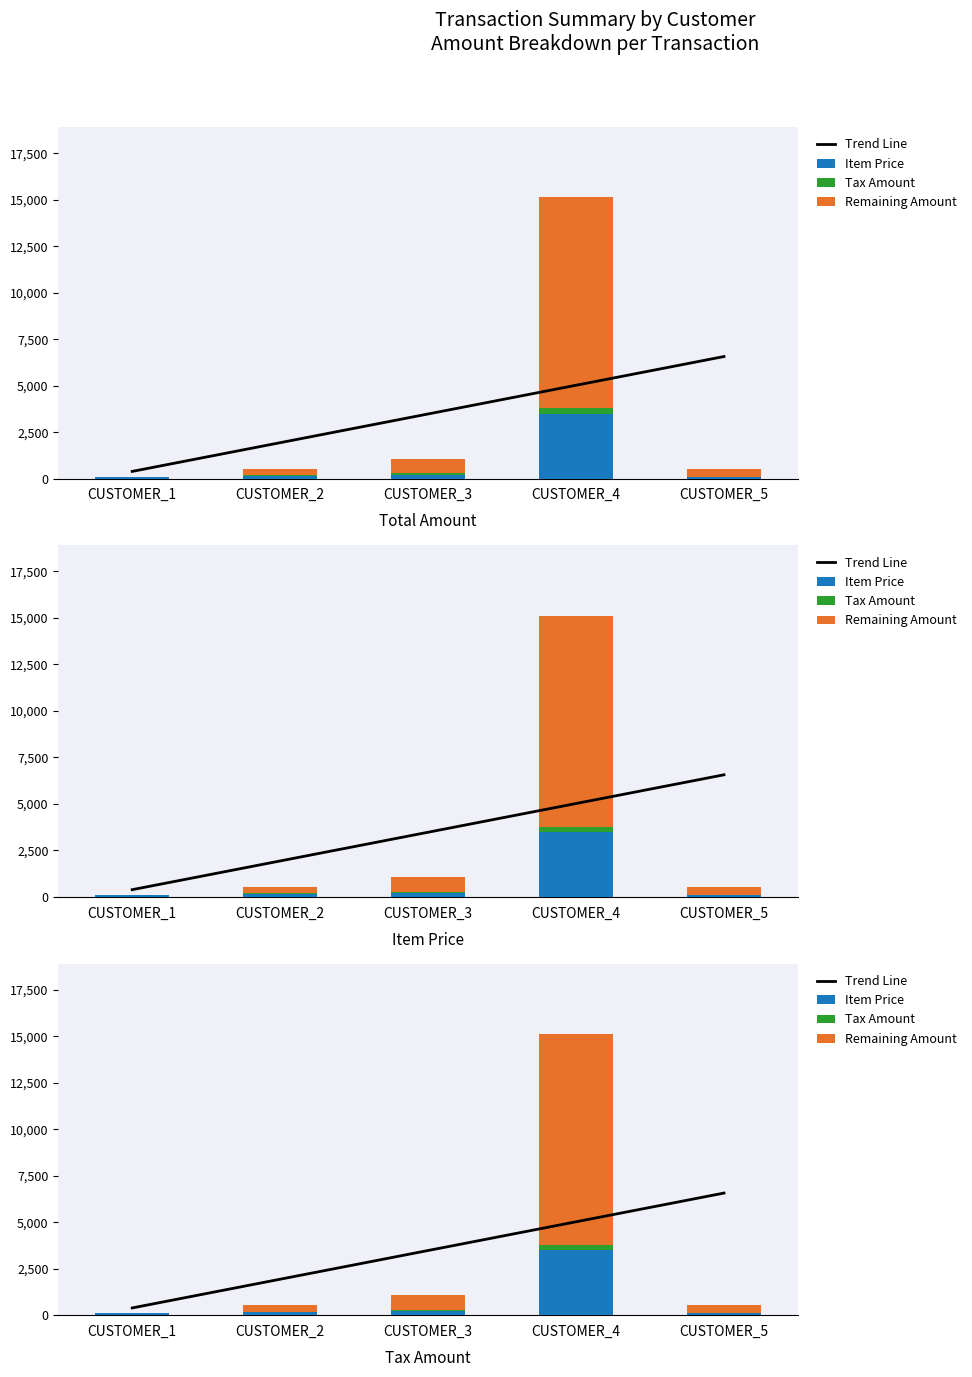

The value of Trend Line at CUSTOMER_1 is 211.1. True or false?

False